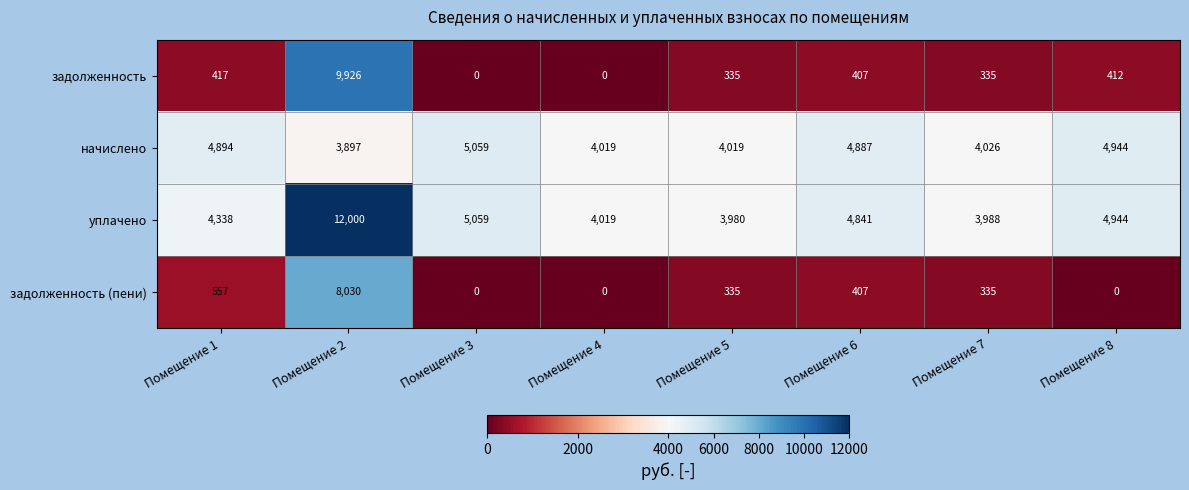

Where does the начислено series first go above 4887?

Помещение 1